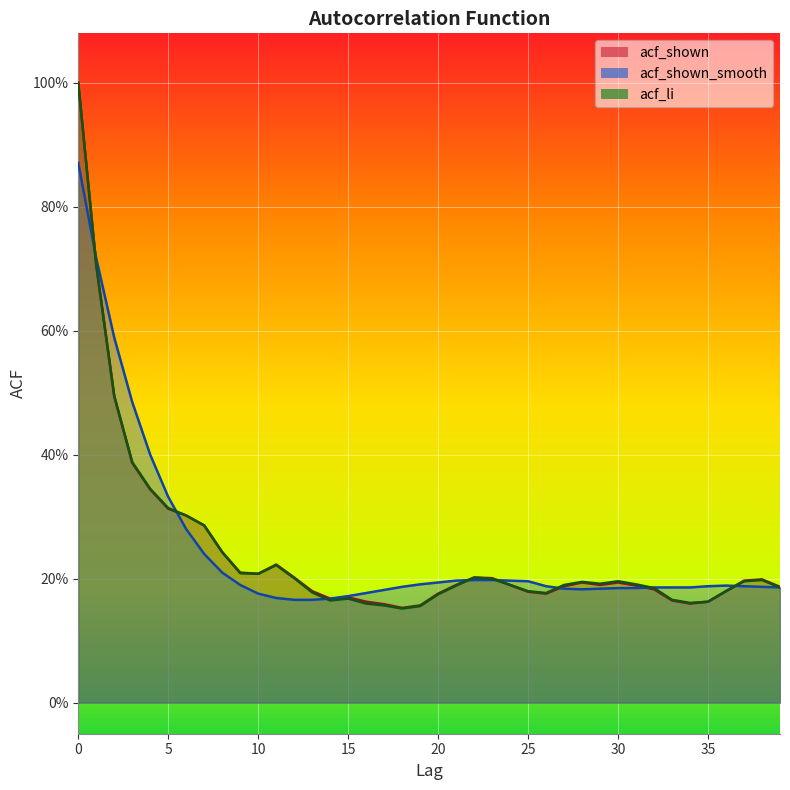

How many times do acf_shown_smooth and acf_shown cross each other?

7